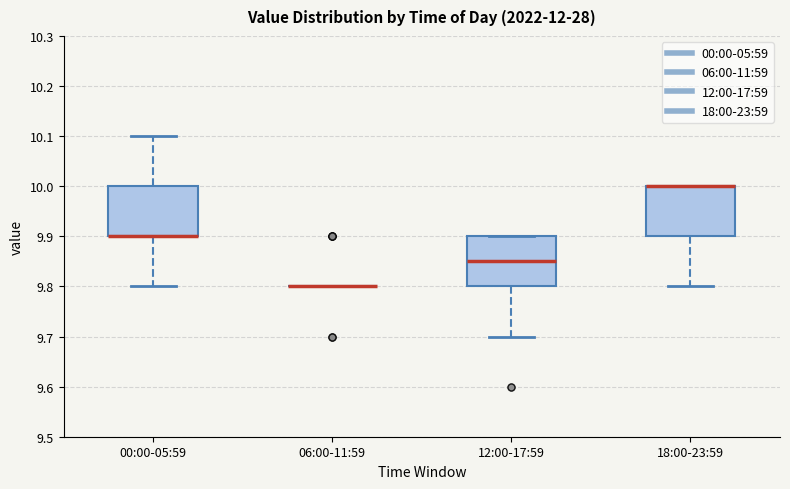

Reading left to right, transcribe this box plot: for each box, give where its median line is, the range the box spans, and where its two whiskers end, as read against the y-axis. The values are not printed on the chart, so give them approximately, as read against the axis.

00:00-05:59: median 9.90 (drawn on the box's lower edge), box 9.90 to 10.00, whiskers 9.80 to 10.10
06:00-11:59: box collapsed to a line at 9.80, whiskers 9.80 to 9.80
12:00-17:59: median 9.85, box 9.80 to 9.90, whiskers 9.70 to 9.90
18:00-23:59: median 10.00 (drawn on the box's upper edge), box 9.90 to 10.00, whiskers 9.80 to 10.00